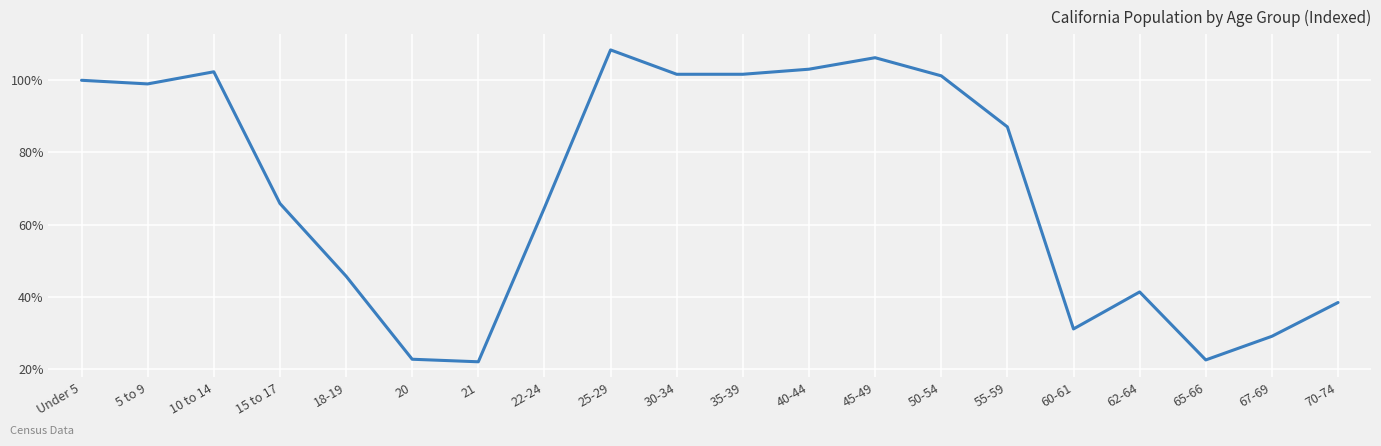

Which has a higher value, 65-66 or 45-49?

45-49